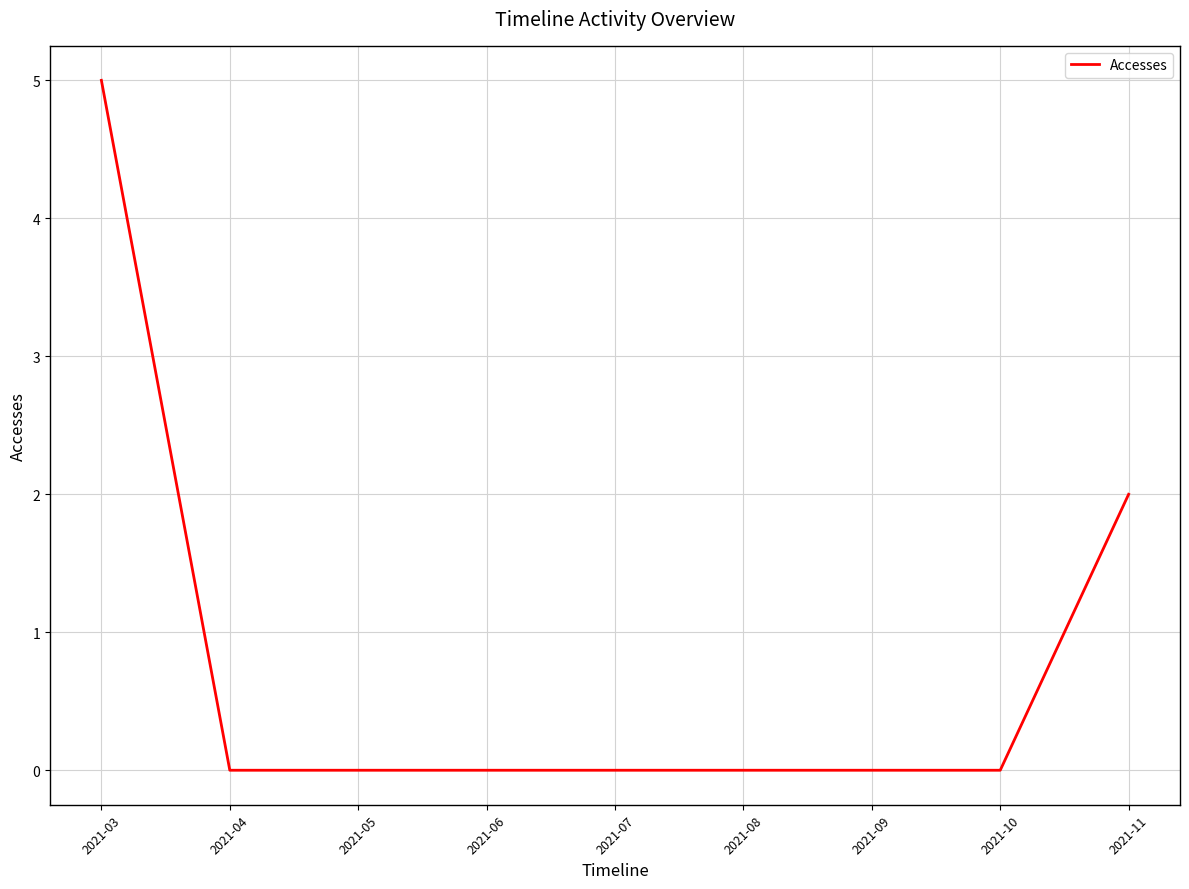

How many distinct data groups are displayed?

1